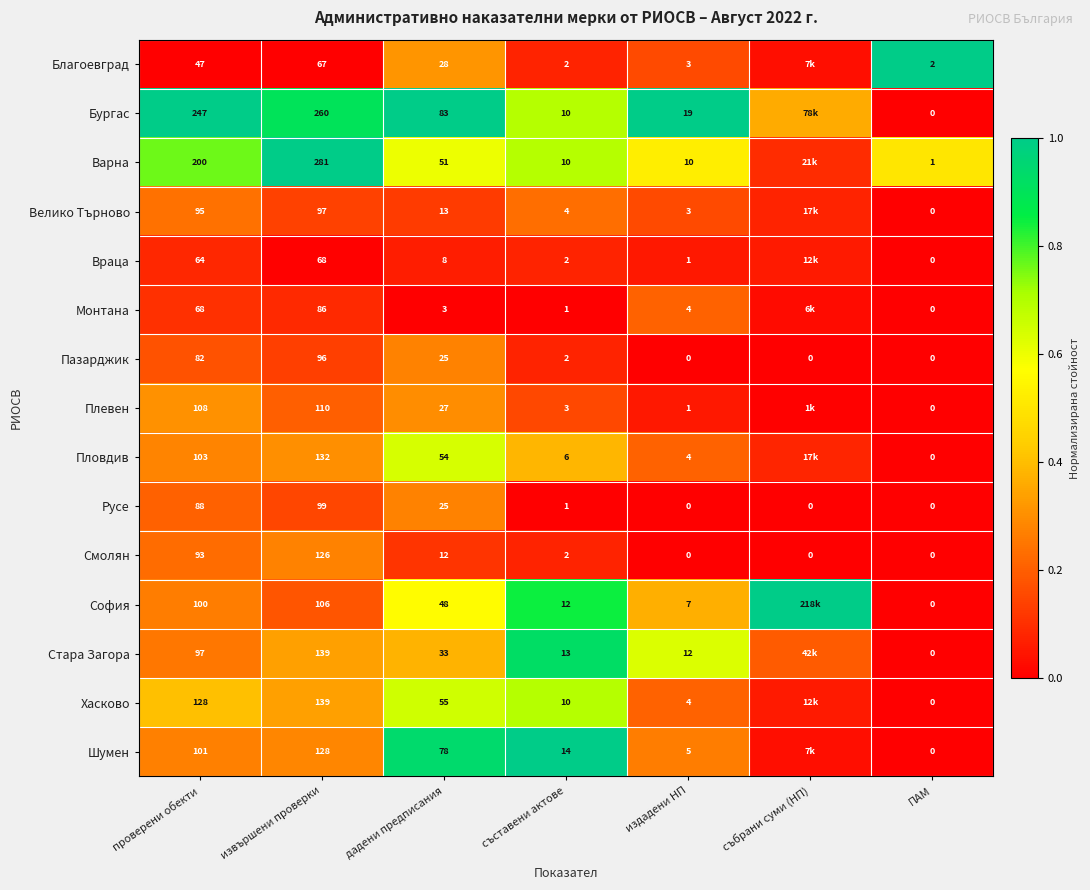

Between съставени актове and ПАМ, which is larger?

ПАМ